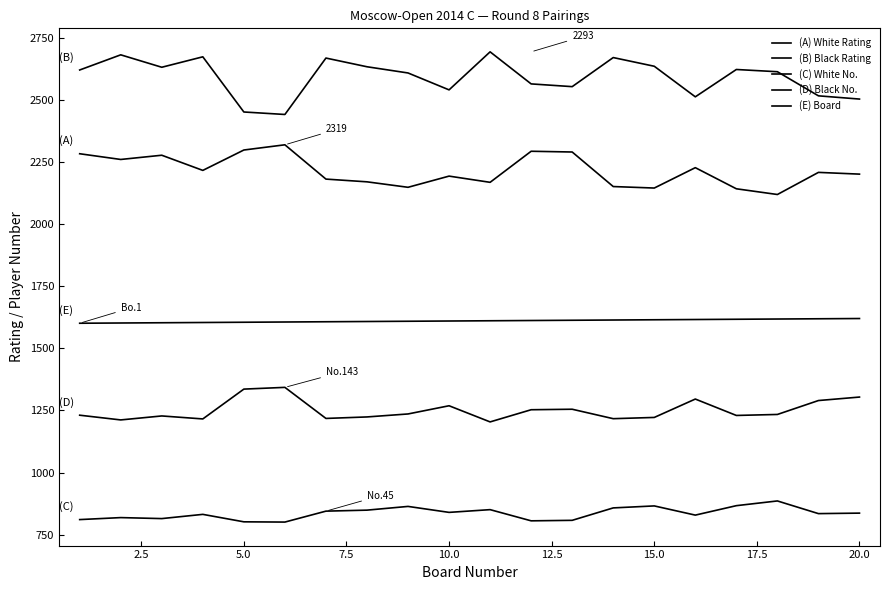

Reading left to right, extract all data points from this chart.

(A) White Rating: 2283	2260	2277	2216	2298	2319	2181	2170	2148	2193	2168	2293	2290	2151	2145	2227	2142	2119	2208	2201
(B) Black Rating: 2620	2681	2631	2673	2451	2441	2668	2633	2608	2540	2693	2564	2553	2670	2635	2512	2622	2613	2516	2503
(C) White No.: 811	819	815	832	802	801	845	849	864	840	851	806	808	858	866	829	867	886	835	837
(D) Black No.: 1231	1212	1228	1216	1336	1343	1218	1224	1236	1269	1204	1253	1255	1217	1222	1296	1230	1234	1290	1304
(E) Board: 1601	1602	1603	1604	1605	1606	1607	1608	1609	1610	1611	1612	1613	1614	1615	1616	1617	1618	1619	1620